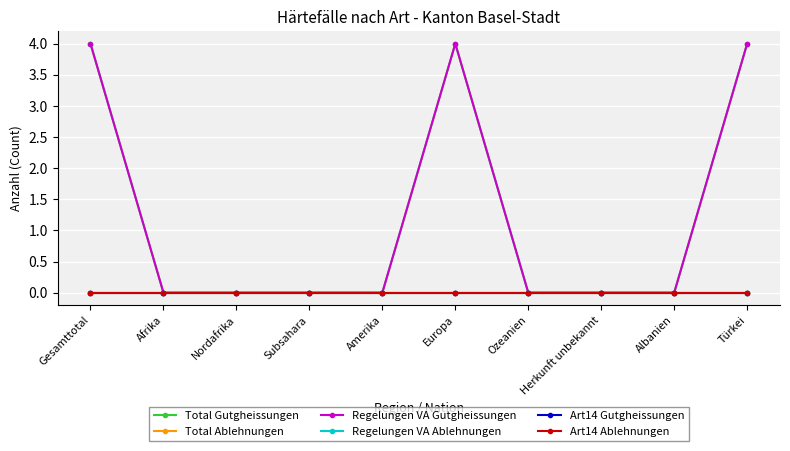

Is this an area chart (filled region under the line)?

No